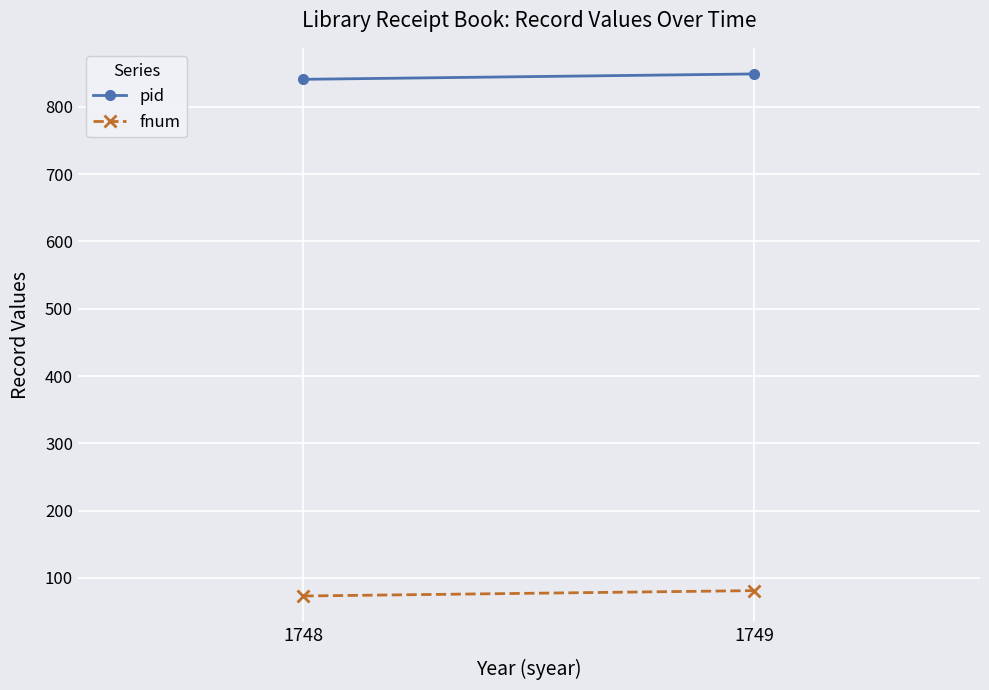

List the labels in order of pid value, smallest first.

1748, 1749